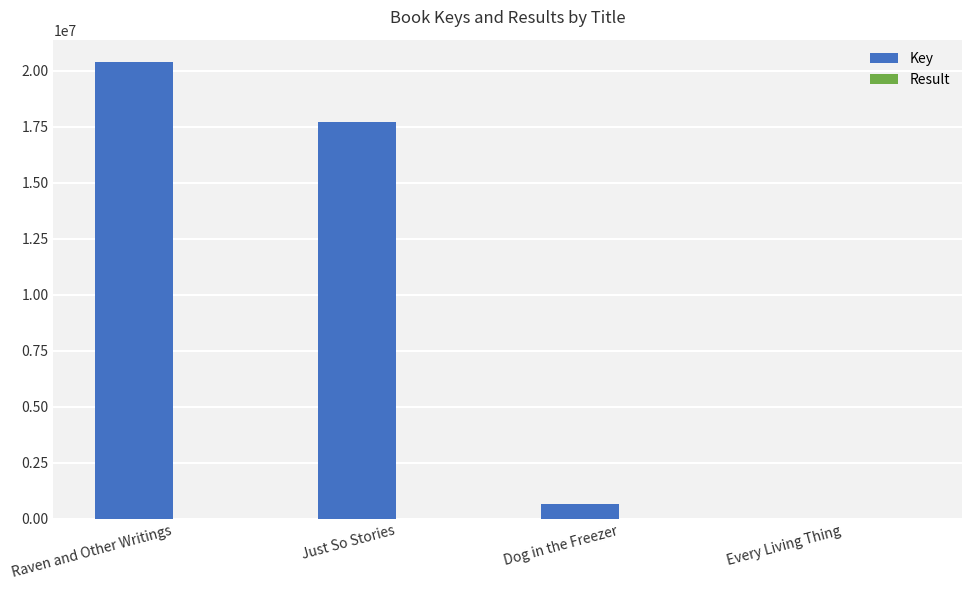

What is the average value of the Key series?

9687476